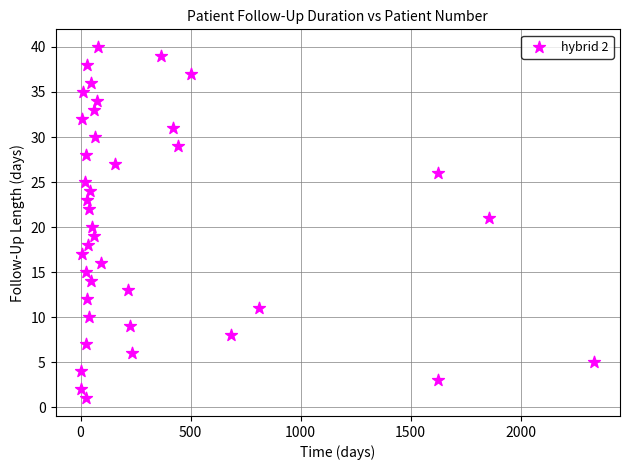

What is the range of Y values (max minus min)?

39